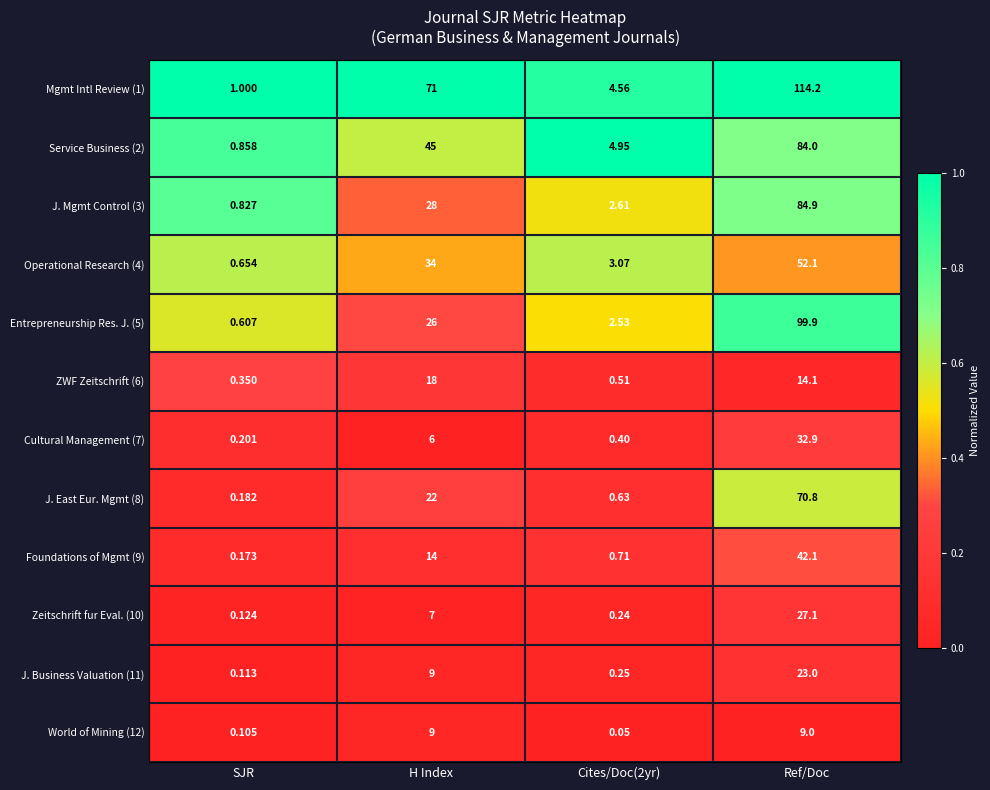

What is the total value across all series at H Index?

289.0